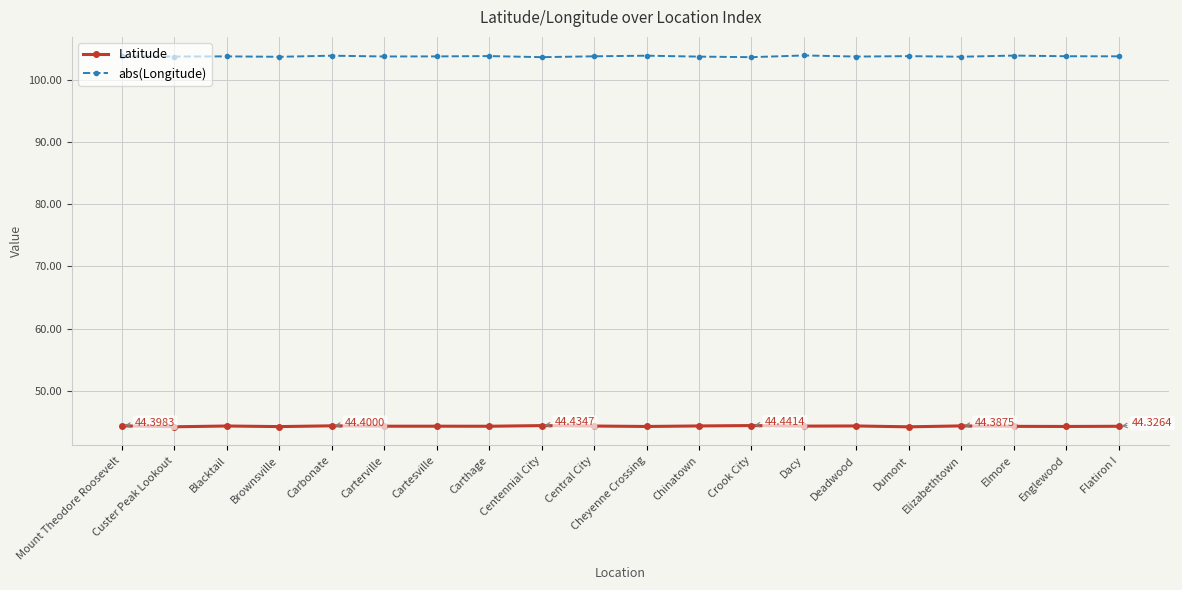

What is the spread (max minus min) of values at Cartesville?

59.4